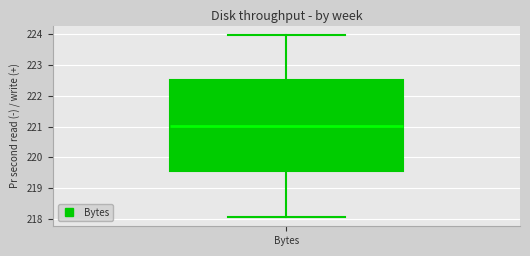

Transcribe this box plot: give where the median line is, the range the box spans, and where the two whiskers end, as read against the y-axis. The values are not printed on the chart, so give them approximately, as read against the axis.

median 221.0, box 219.5 to 222.5, whiskers 218.1 to 224.0